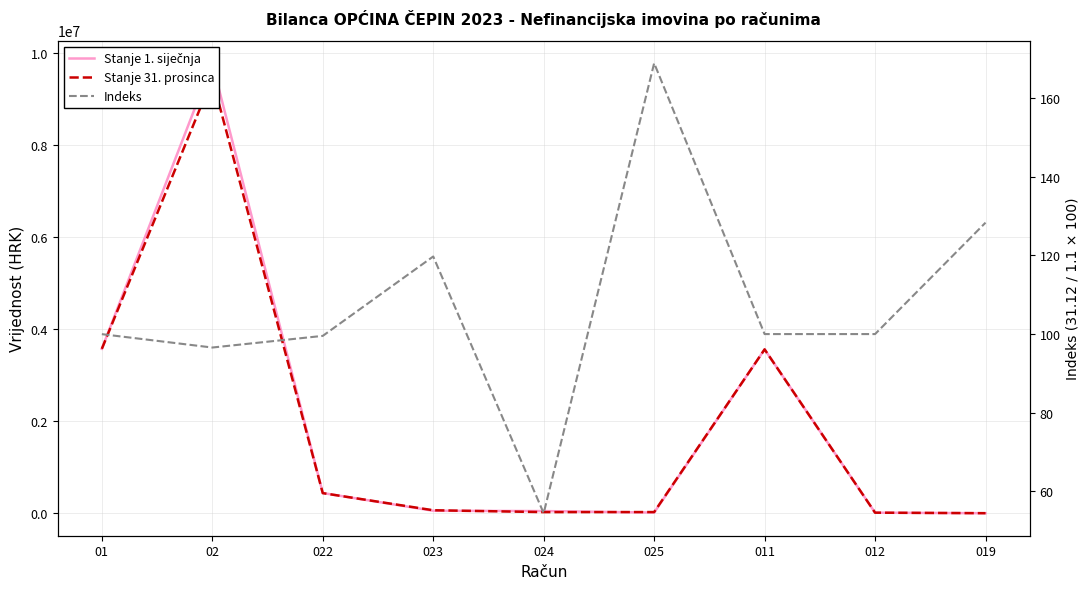

What are all the series names shown in the legend?

Stanje 1. siječnja, Stanje 31. prosinca, Indeks